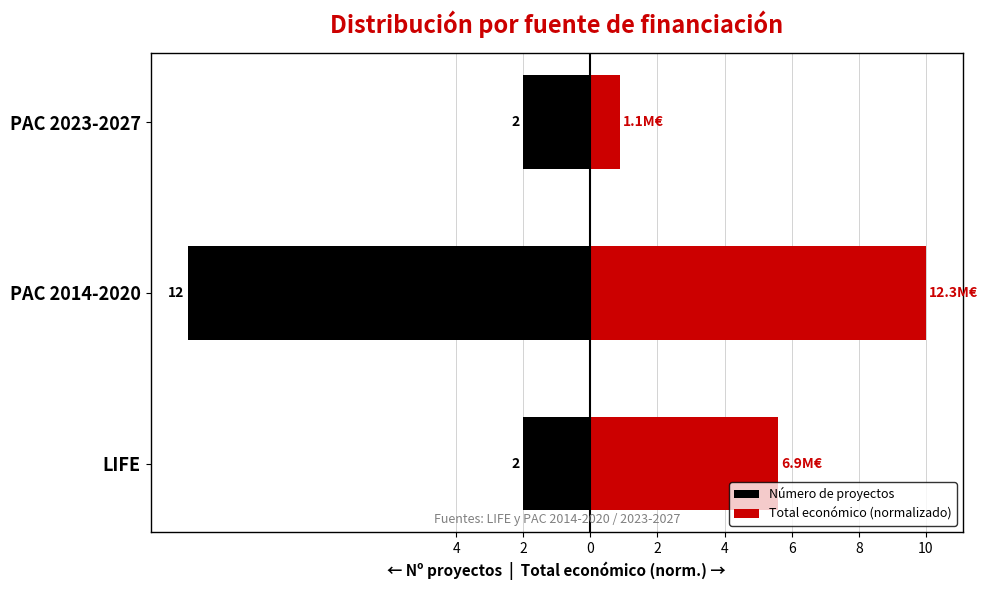

List the series in order of their overall mean, highest first.

Total económico (normalizado), Número de proyectos